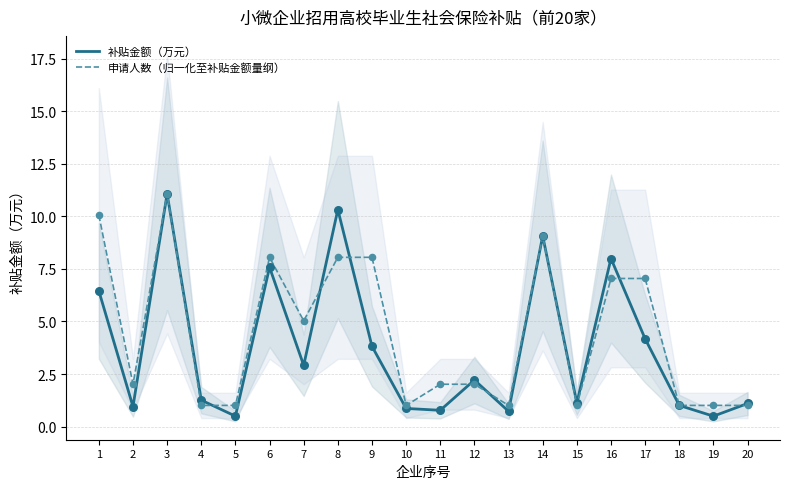

Which series reaches the minimum Y coordinate?

补贴金额（万元）